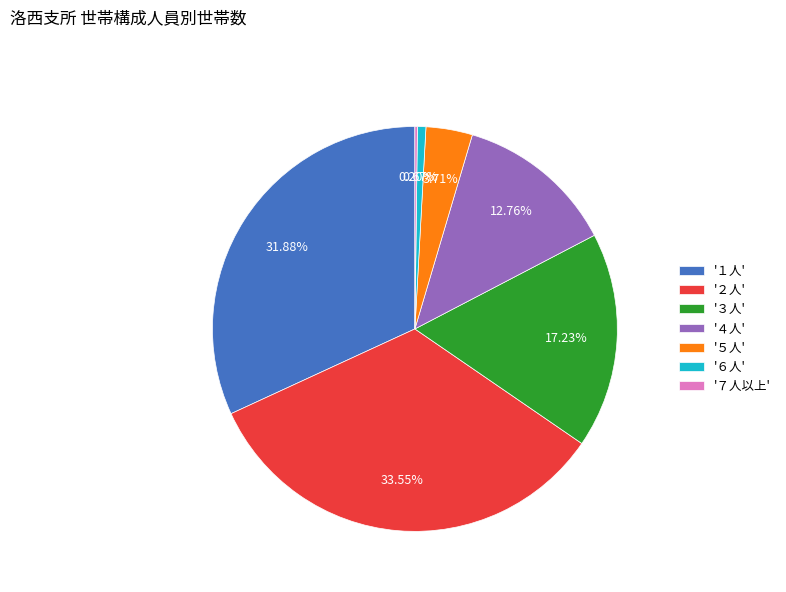

Combined, do '３人' and '４人' account for over 50%?

No